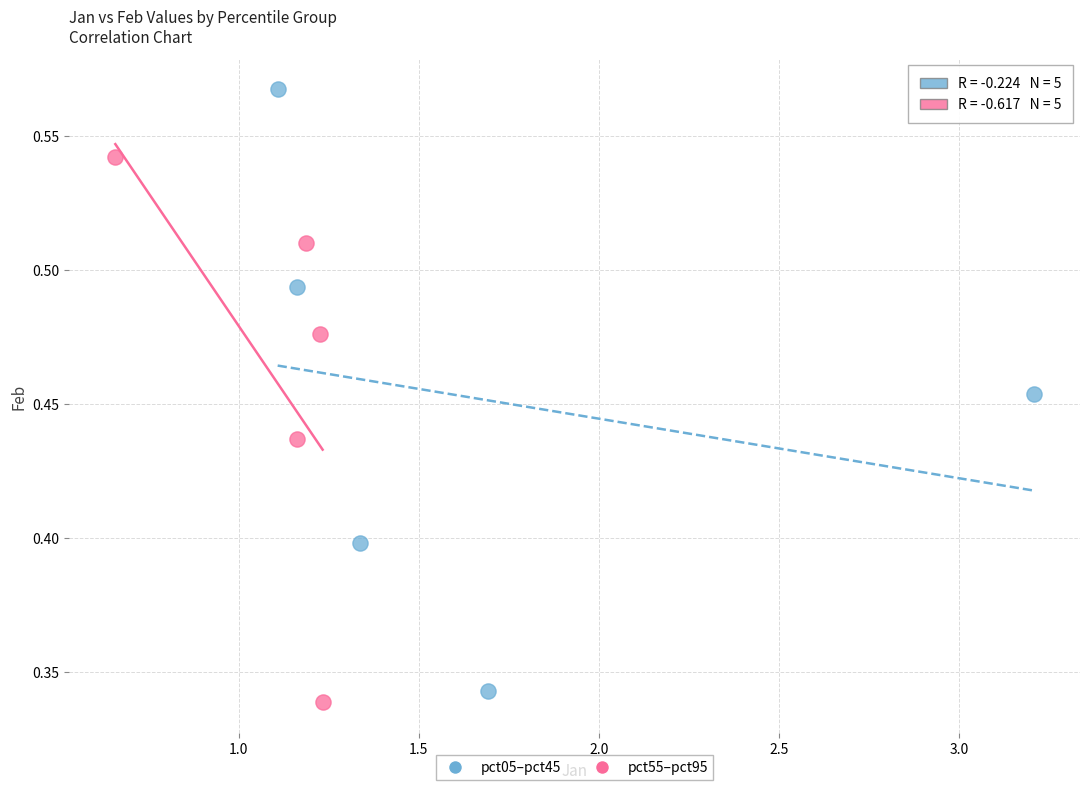

What are all the series names shown in the legend?

pct05–pct45, pct55–pct95